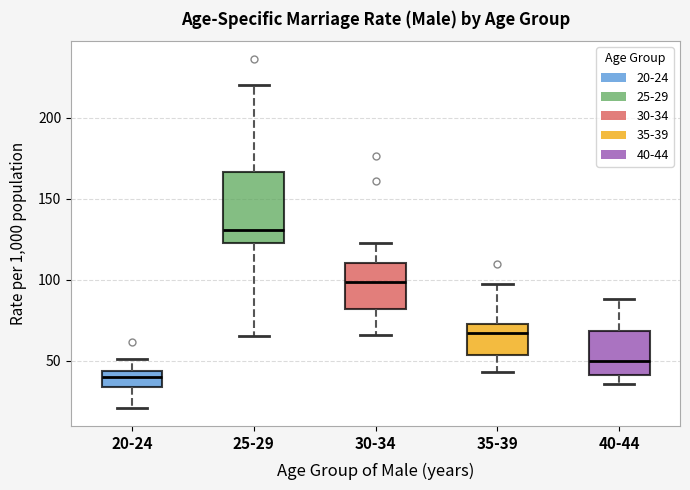

Reading left to right, read every box against the y-axis: the position of its median line, the range the box covers, and the ends of its whiskers. The values are not printed on the chart, so give them approximately, as read against the axis.

20-24: median 40, box 35 to 45, whiskers 20 to 50
25-29: median 130, box 125 to 165, whiskers 65 to 220
30-34: median 100, box 80 to 110, whiskers 65 to 120
35-39: median 65, box 55 to 75, whiskers 45 to 95
40-44: median 50, box 40 to 70, whiskers 35 to 90